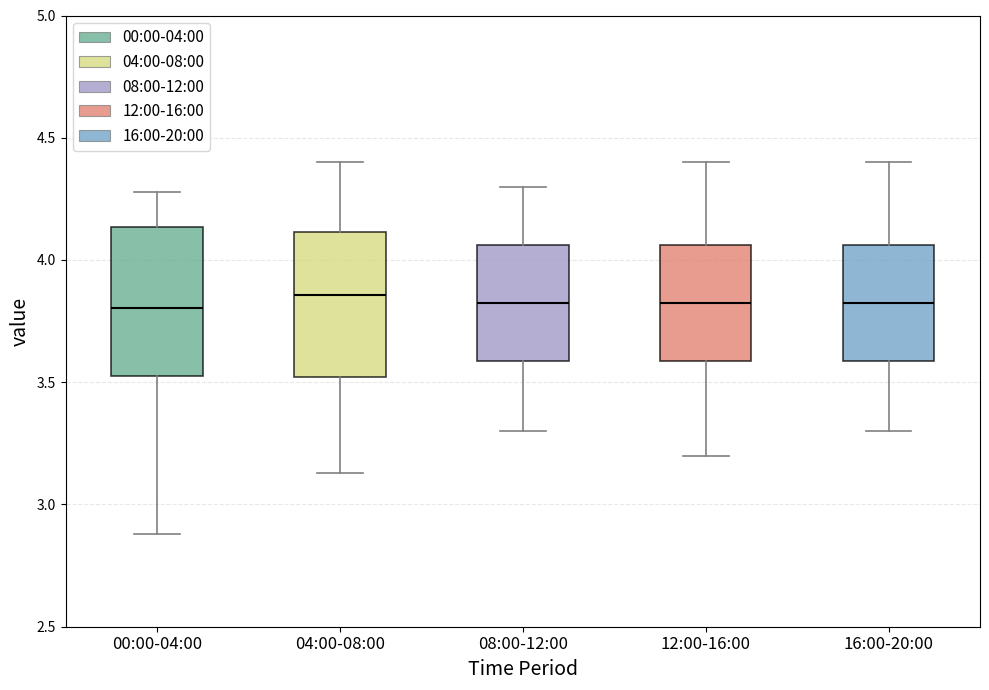

Reading left to right, transcribe this box plot: for each box, give where its median line is, the range the box spans, and where its two whiskers end, as read against the y-axis. The values are not printed on the chart, so give them approximately, as read against the axis.

00:00-04:00: median 3.80, box 3.55 to 4.15, whiskers 2.90 to 4.30
04:00-08:00: median 3.85, box 3.50 to 4.10, whiskers 3.15 to 4.40
08:00-12:00: median 3.85, box 3.60 to 4.05, whiskers 3.30 to 4.30
12:00-16:00: median 3.85, box 3.60 to 4.05, whiskers 3.20 to 4.40
16:00-20:00: median 3.85, box 3.60 to 4.05, whiskers 3.30 to 4.40